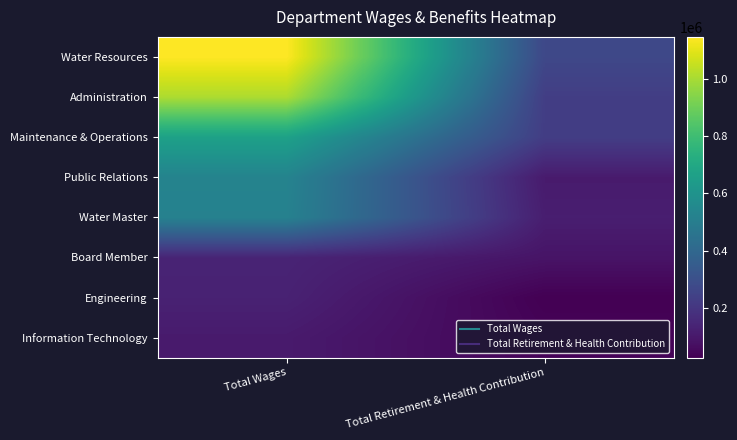

Rank the series at Total Retirement & Health Contribution from highest to lowest value.

Water Resources, Administration, Maintenance & Operations, Water Master, Public Relations, Board Member, Information Technology, Engineering